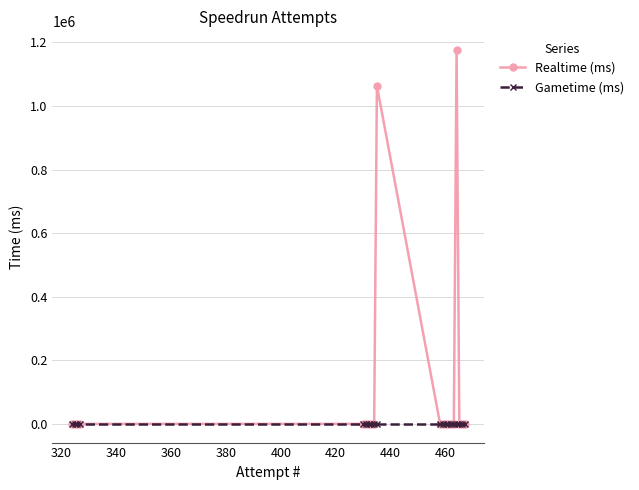

Which series has the widest spread of values?

Realtime (ms)